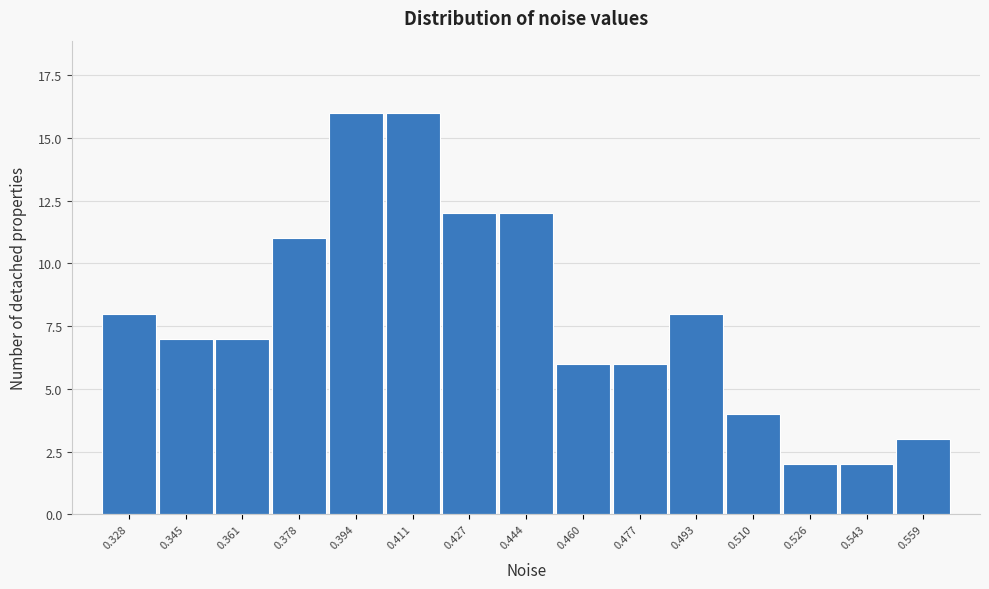

Reading right to left, list all the values displayed in this chart.

3	2	2	4	8	6	6	12	12	16	16	11	7	7	8